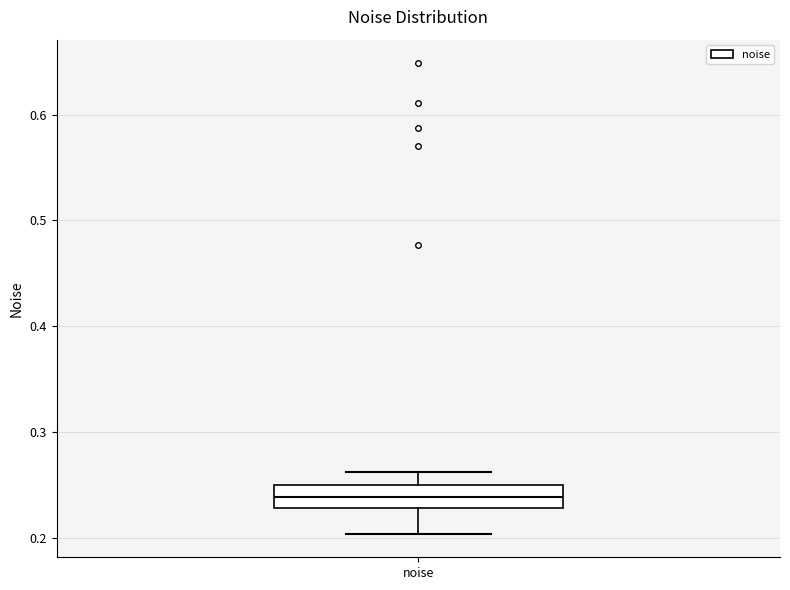

Transcribe this box plot: give where the median line is, the range the box spans, and where the two whiskers end, as read against the y-axis. The values are not printed on the chart, so give them approximately, as read against the axis.

median 0.24, box 0.23 to 0.25, whiskers 0.20 to 0.26